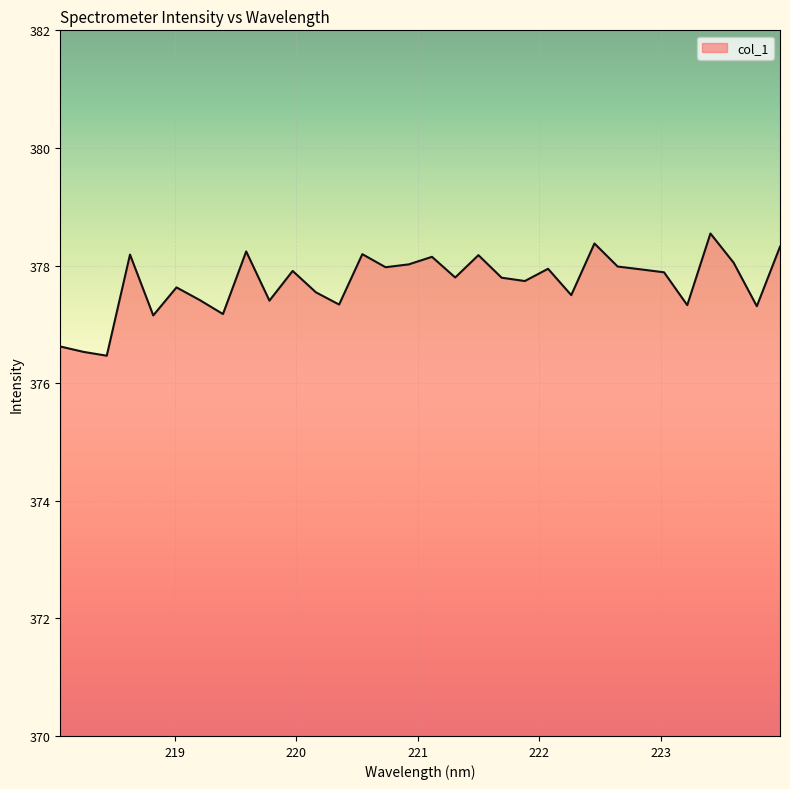

What is the difference between the maximum and minimum values?

2.1